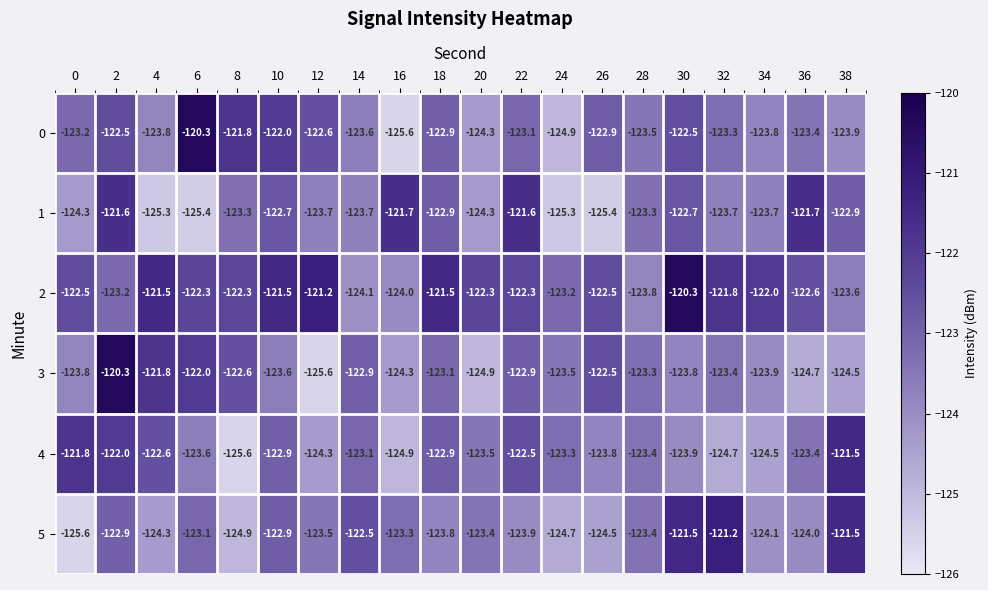

What is the difference between the highest and lowest values at 32?

3.5